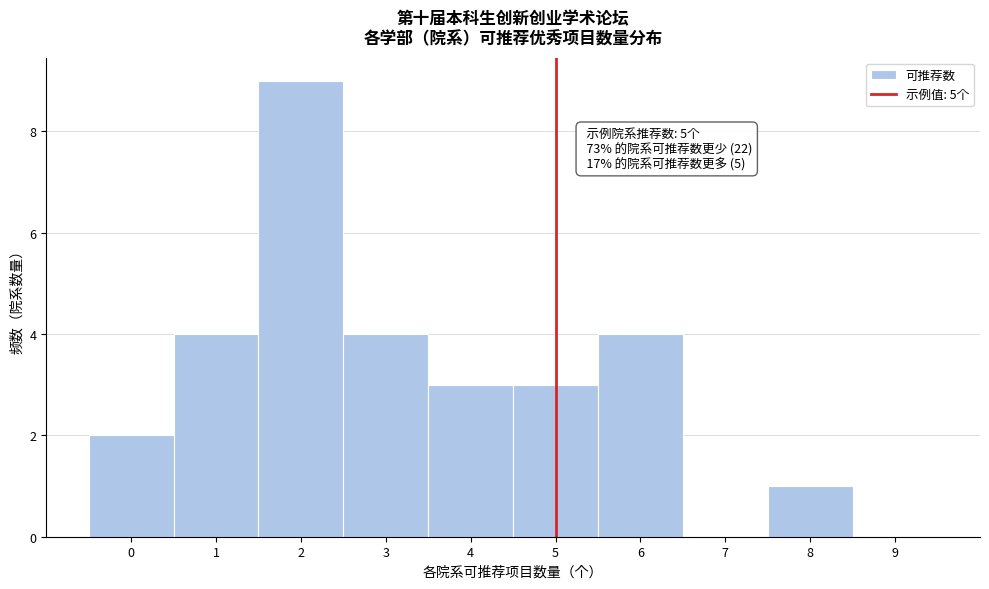

Over which range of the x-axis is the bar tallest?

1.5 to 2.5